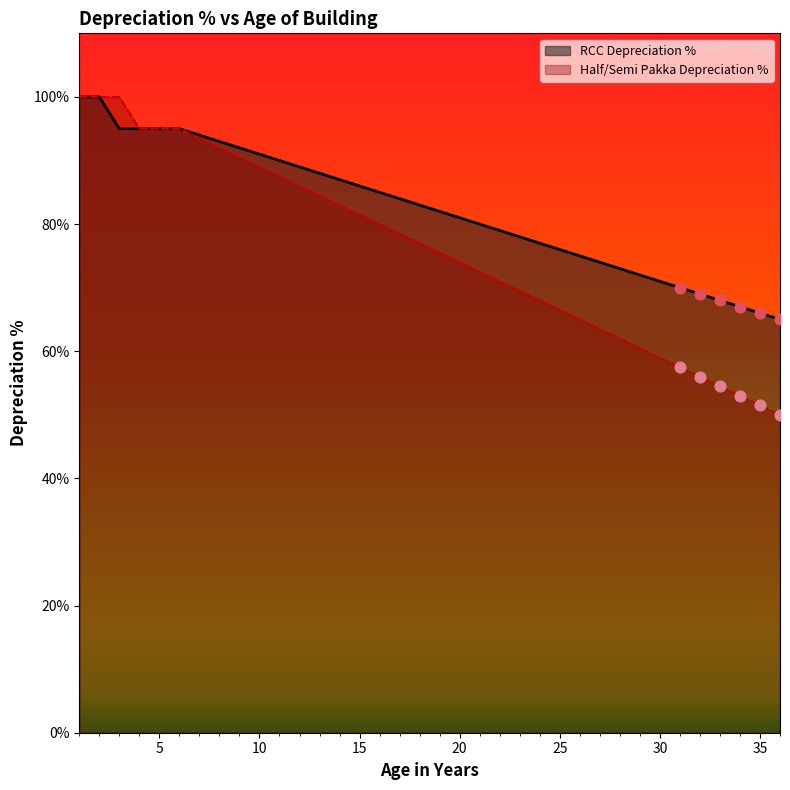

At how many categories does at least one series exceed 64?

36